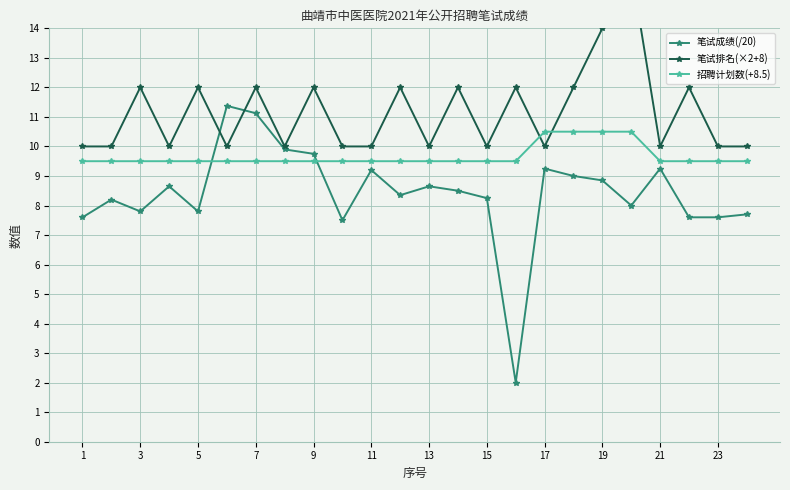

At how many categories does at least one series exceed 7?

24